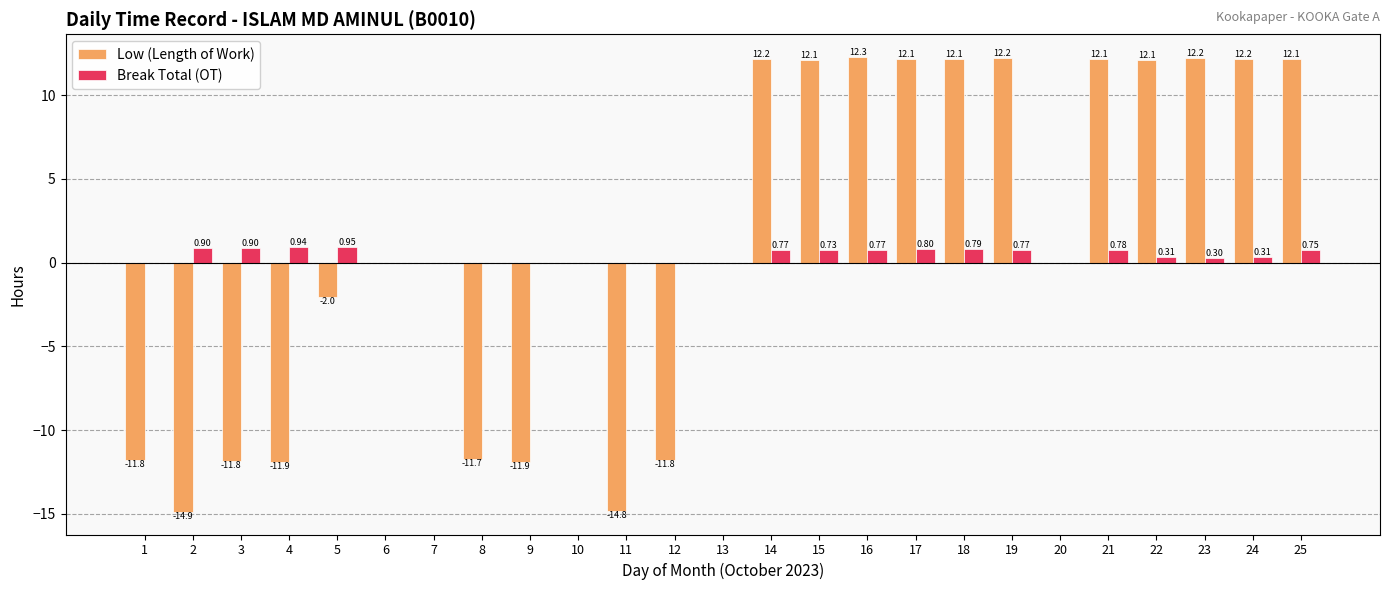

What is the sum of all Break Total (OT) values?

10.8